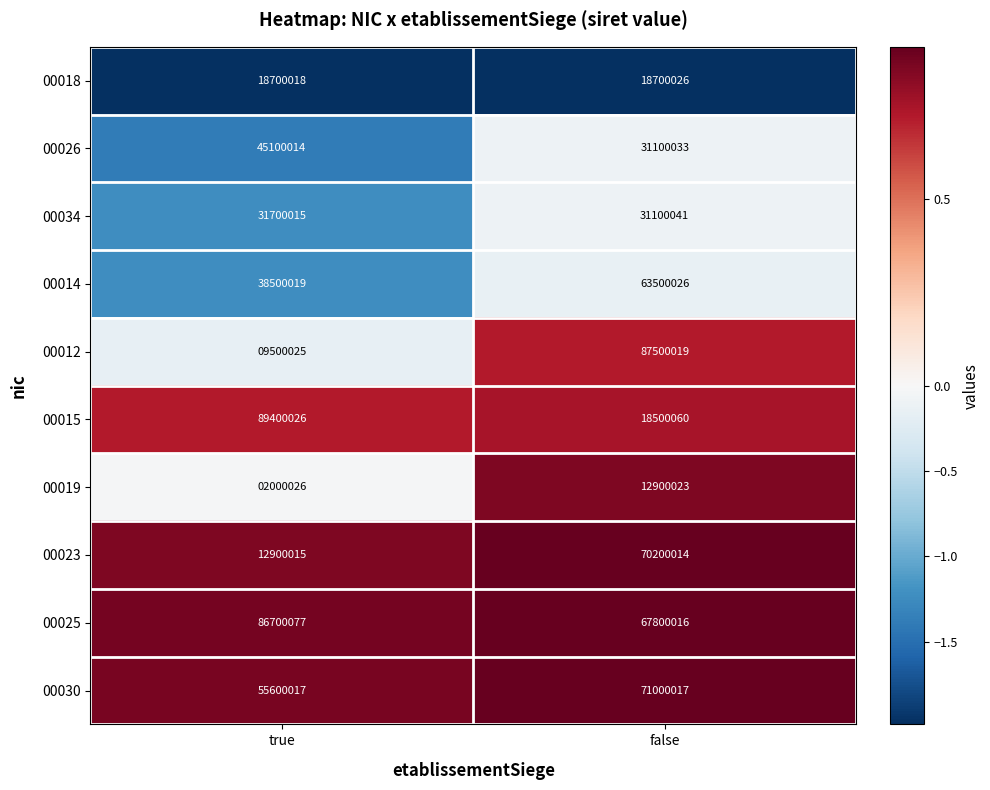

Which series has the largest range (max minus min)?

00012